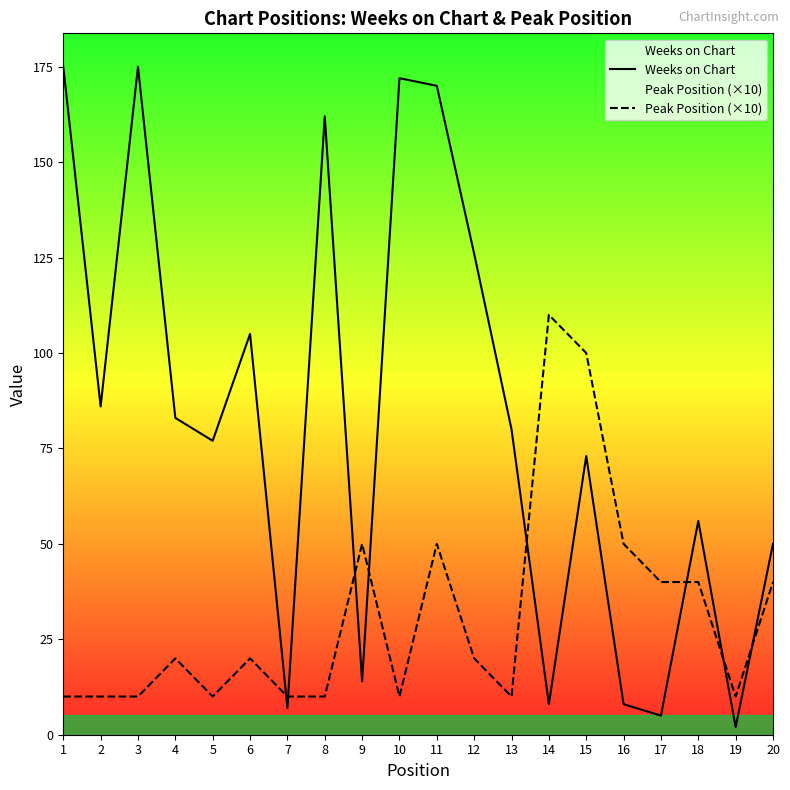

What are all the series names shown in the legend?

Weeks on Chart, Peak Position (×10)